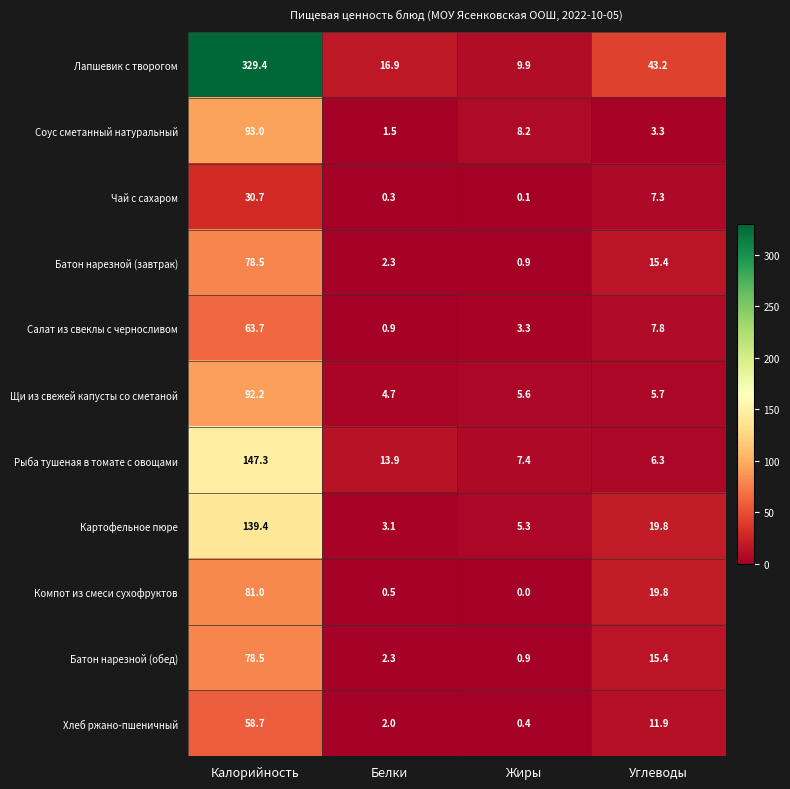

List the labels in order of Батон нарезной (завтрак) value, largest first.

Калорийность, Углеводы, Белки, Жиры